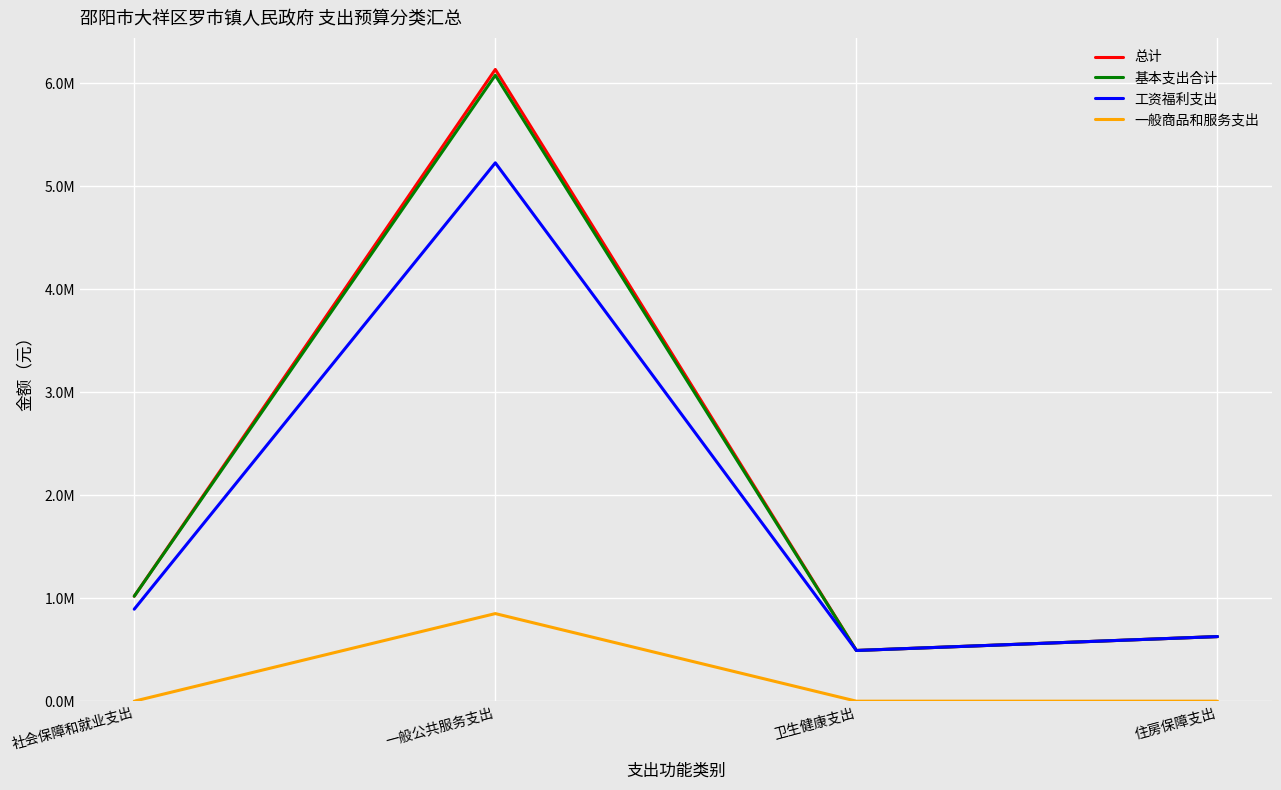

At which label does 工资福利支出 reach its peak?

一般公共服务支出